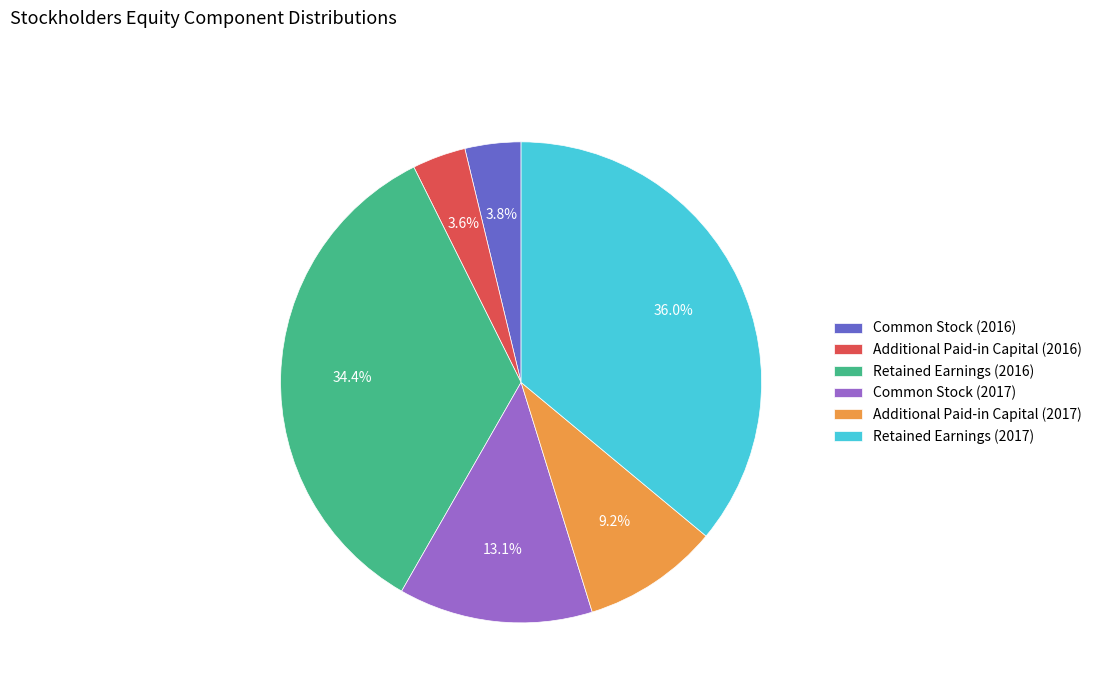

How many segments does this pie chart have?

6